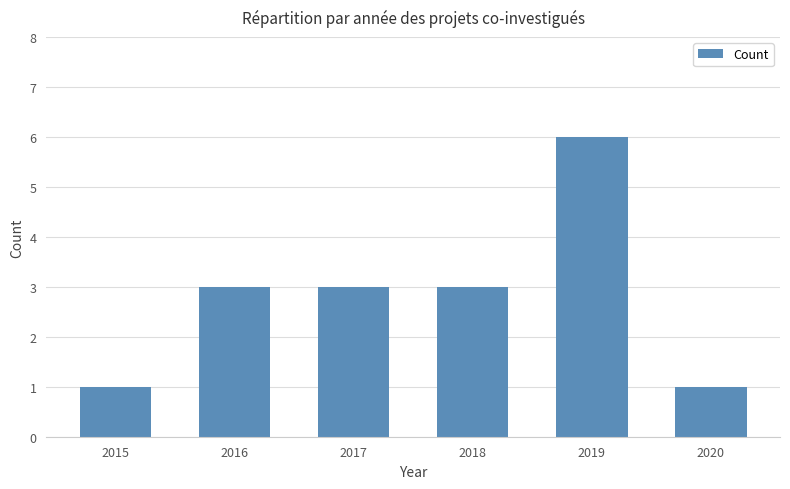

How many series are shown in this chart?

1